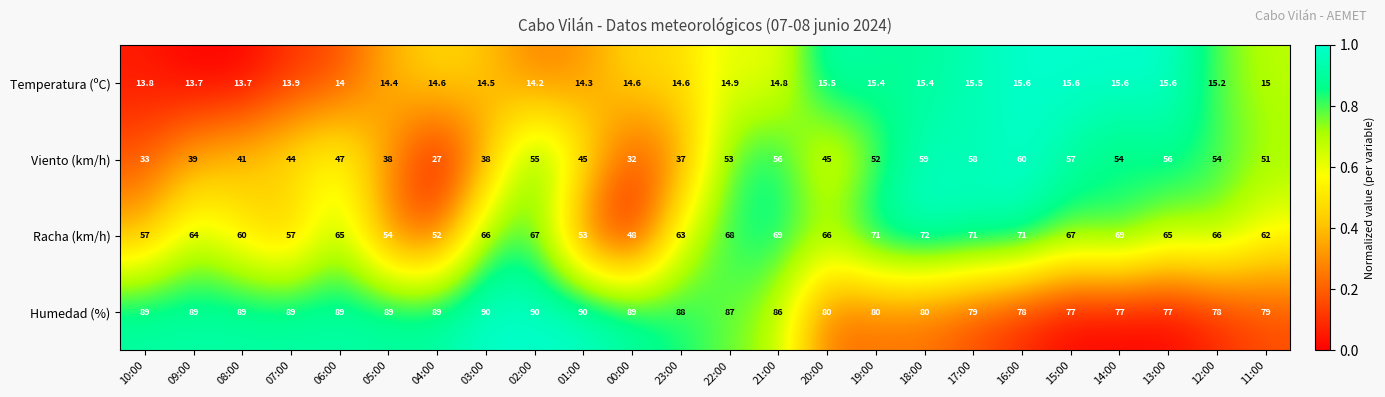

Count the number of data series in this chart.

4